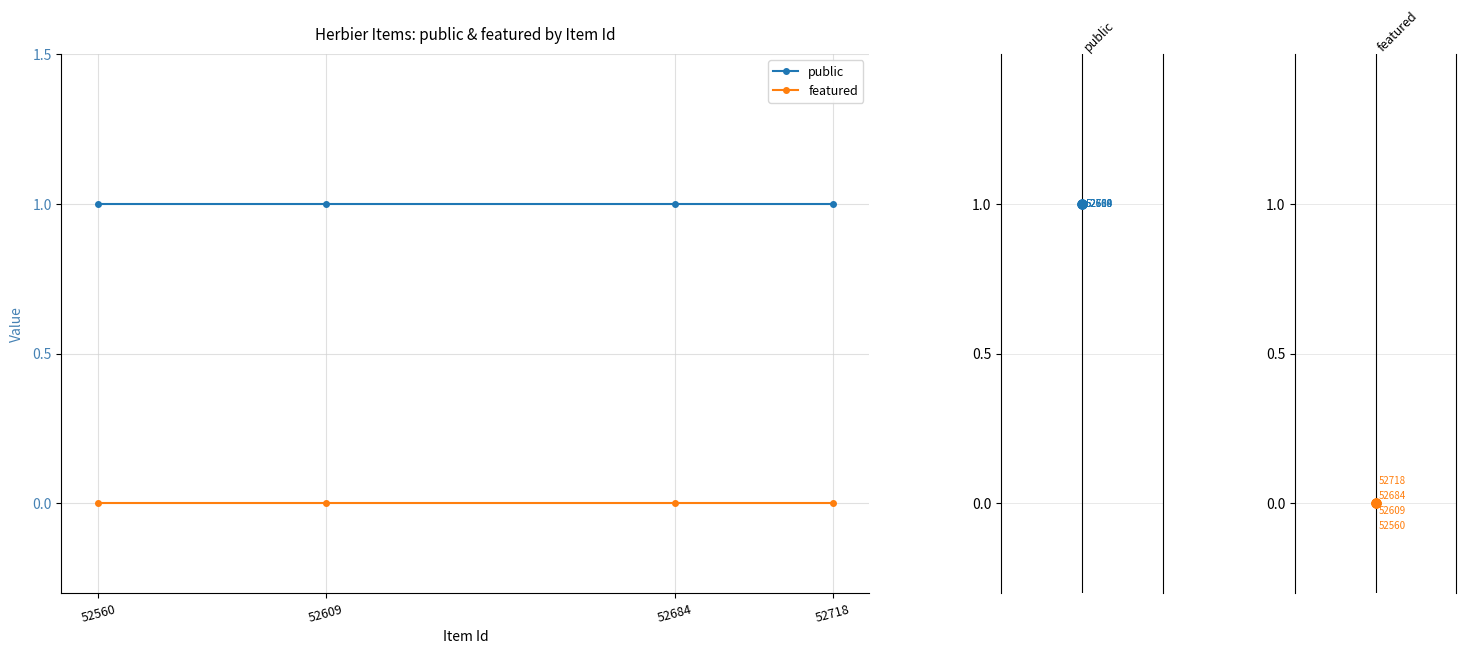

Which series reaches the minimum Y coordinate?

featured